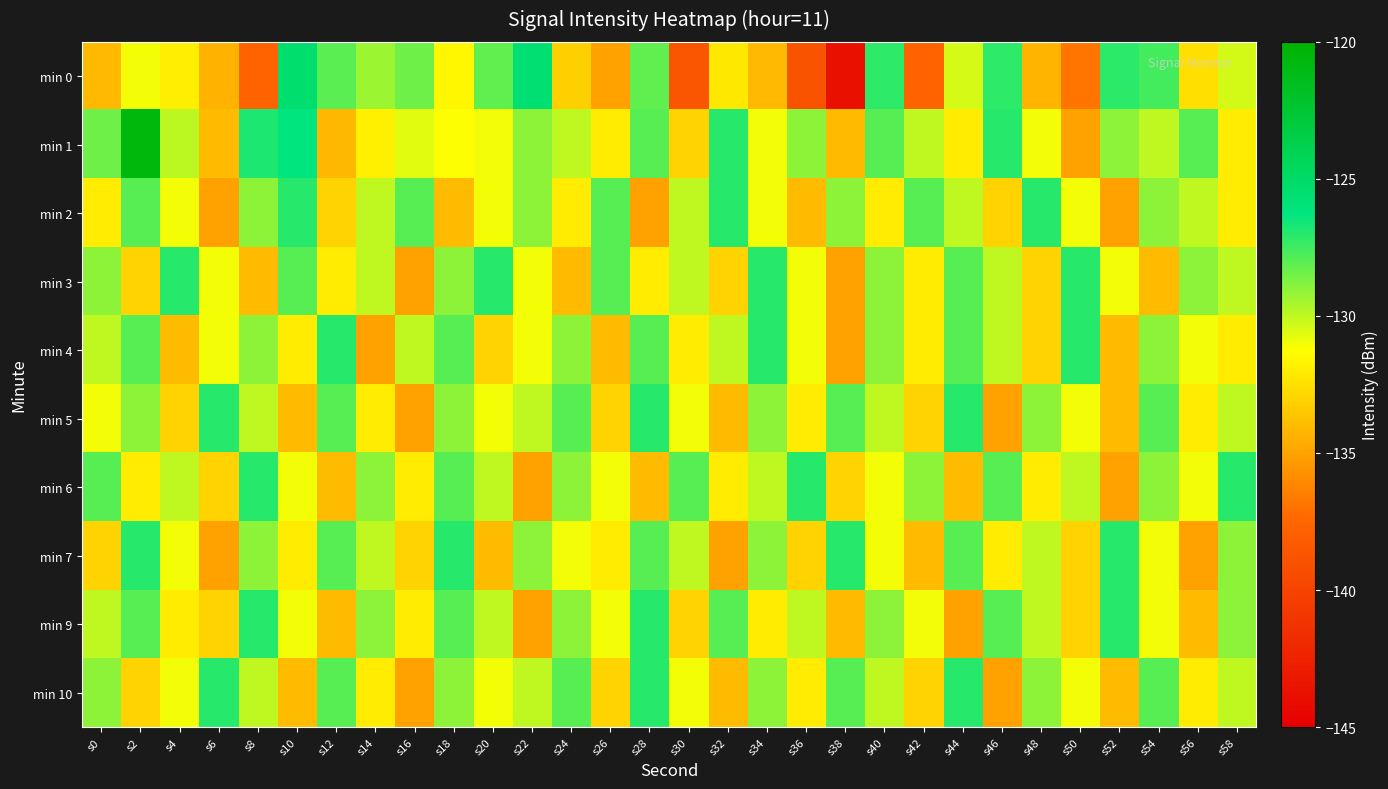

What is the spread (max minus min) of values at s58?

5.0